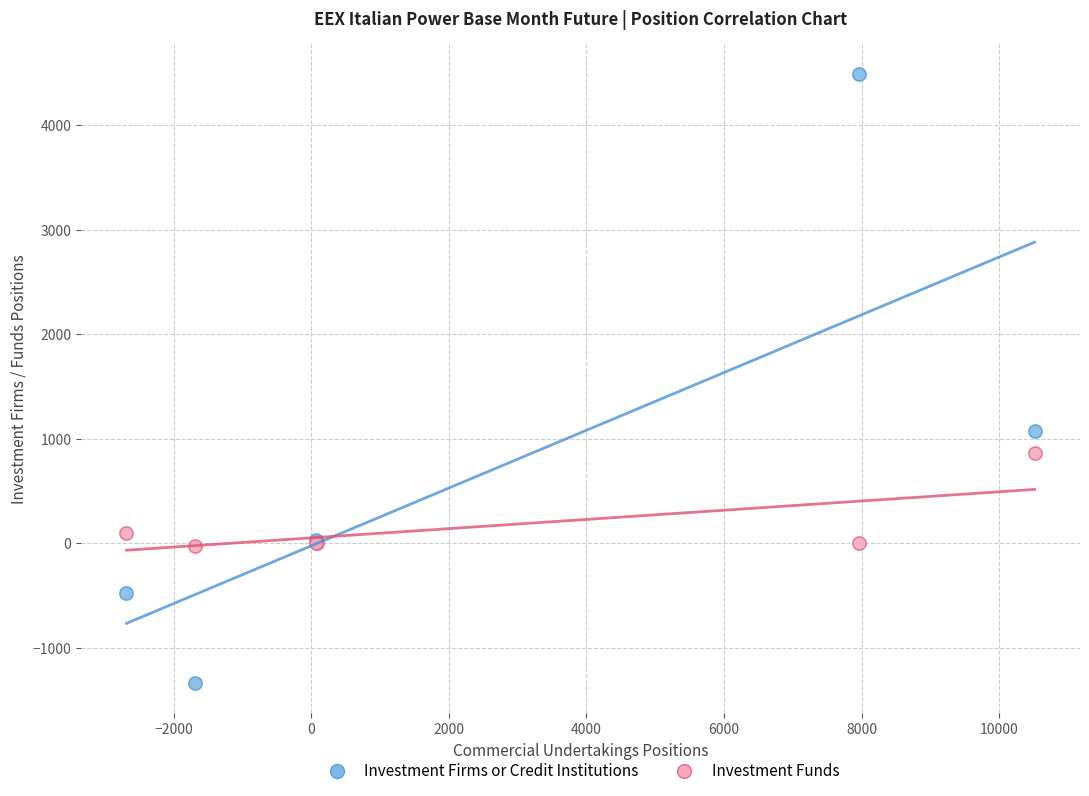

Which series reaches the minimum Y coordinate?

Investment Firms or Credit Institutions